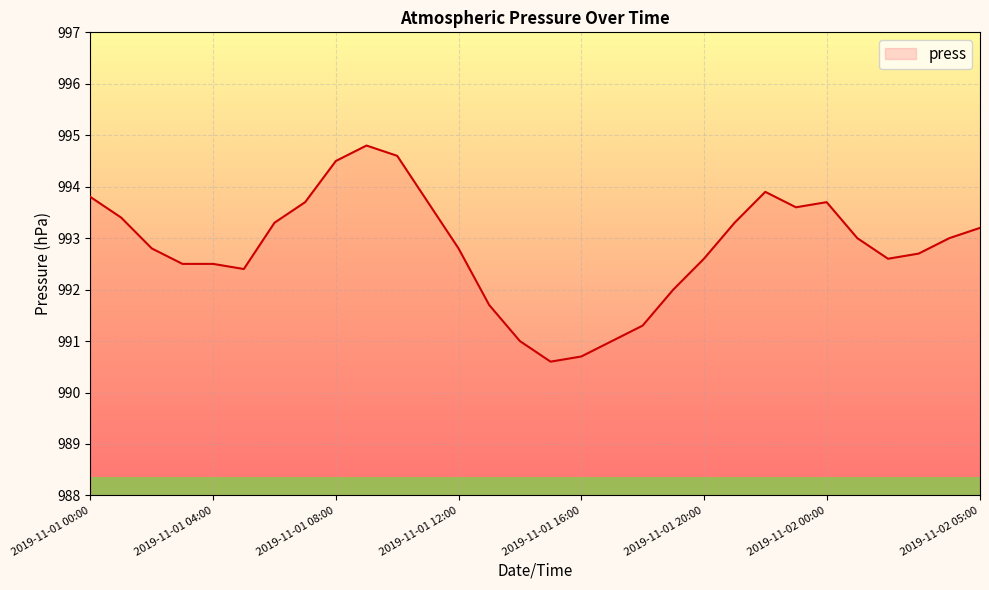

What is the minimum value shown in the chart?

990.6